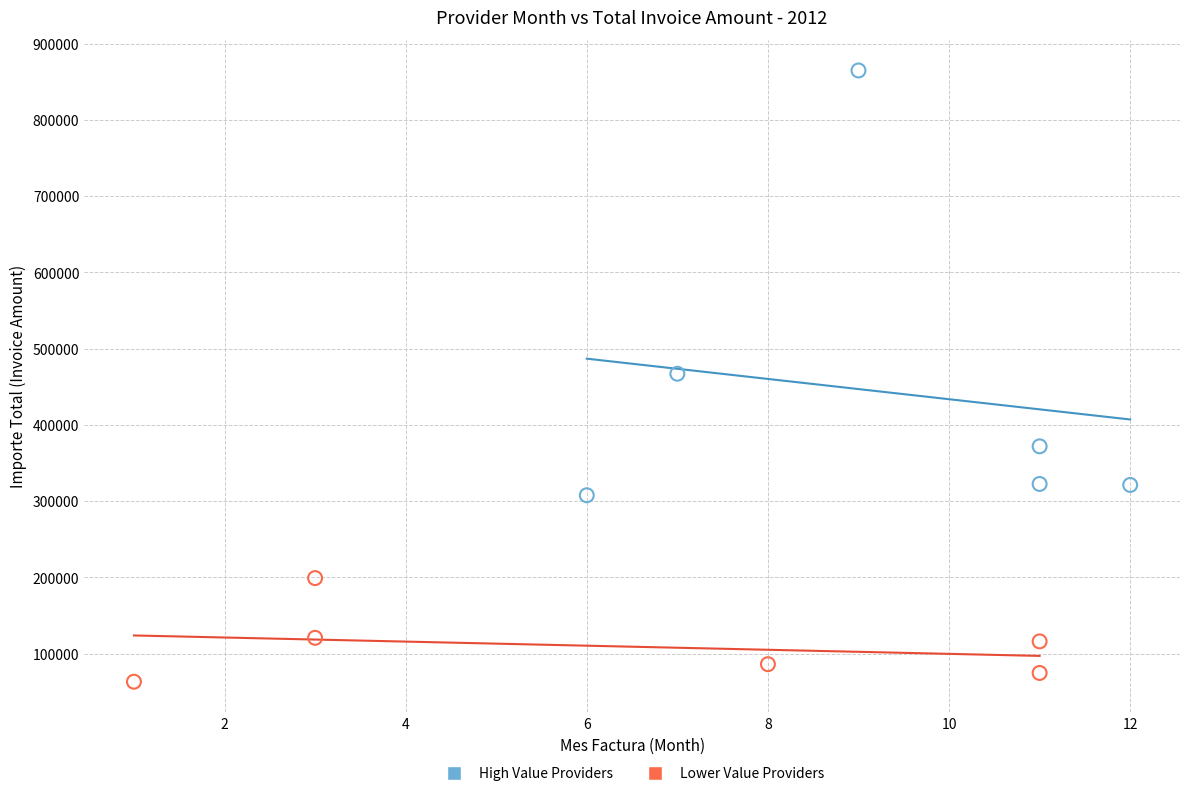

What are all the series names shown in the legend?

High Value Providers, Lower Value Providers